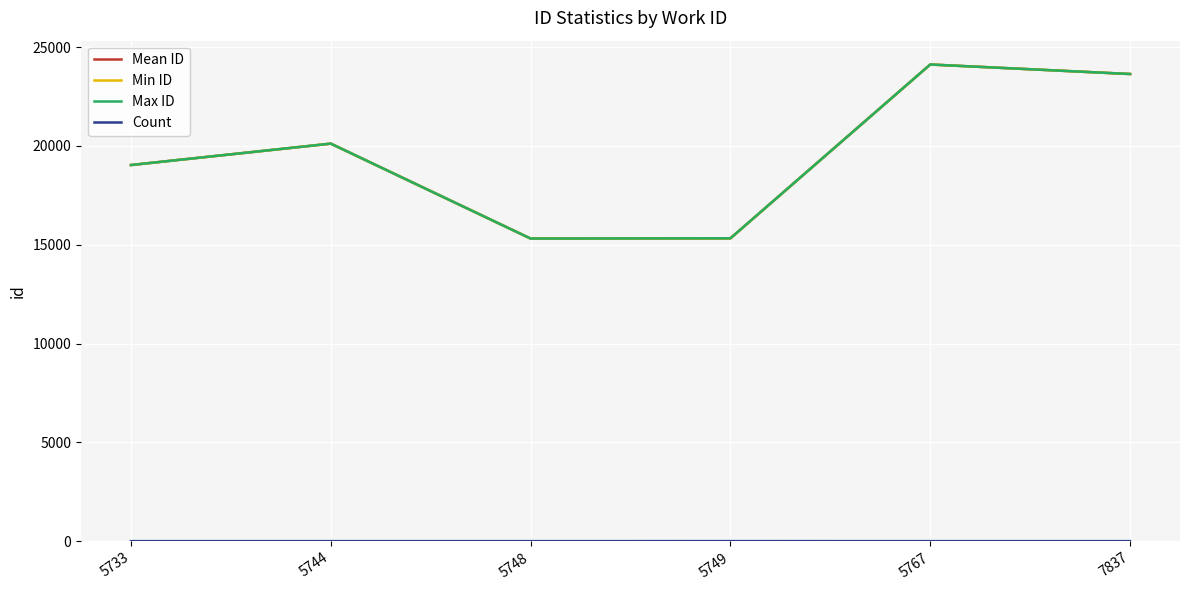

Is it true that Mean ID equals 20112.5 at 5744?

True